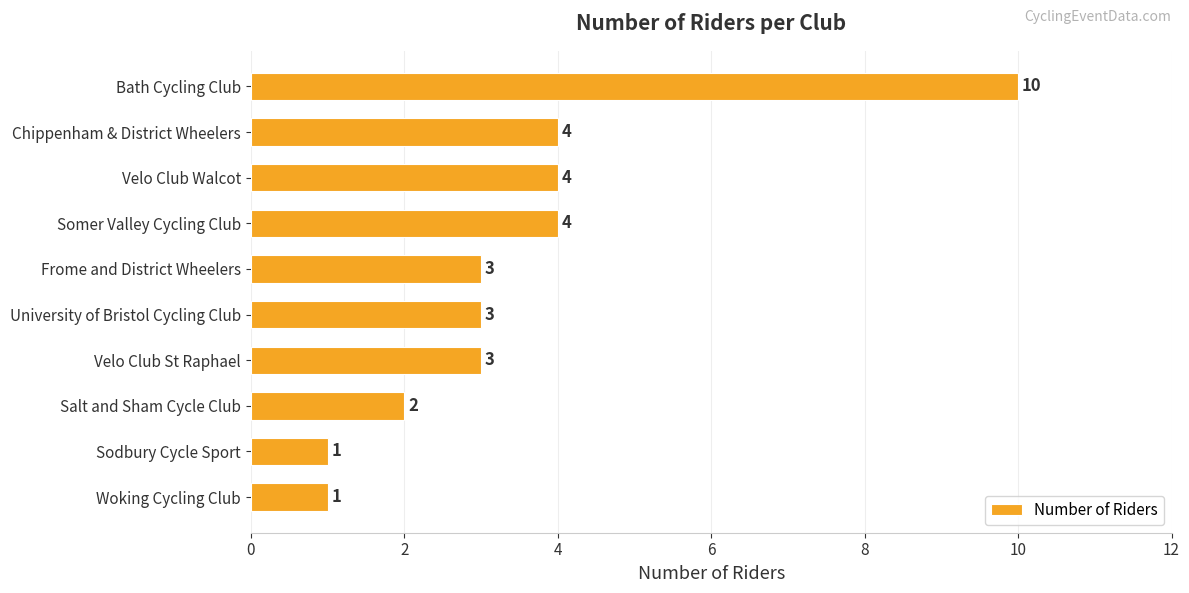

True or false: the data shows 6 at Chippenham & District Wheelers.

False